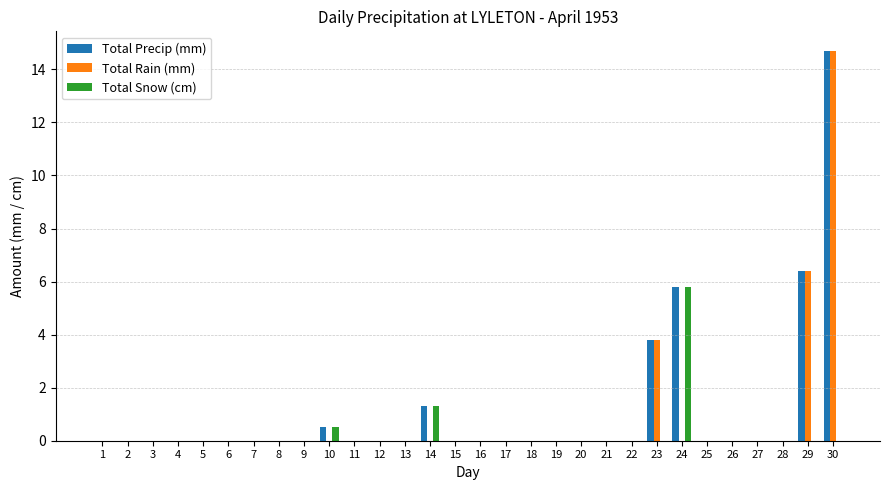

The value of Total Precip (mm) at 15 is 0.0. True or false?

True